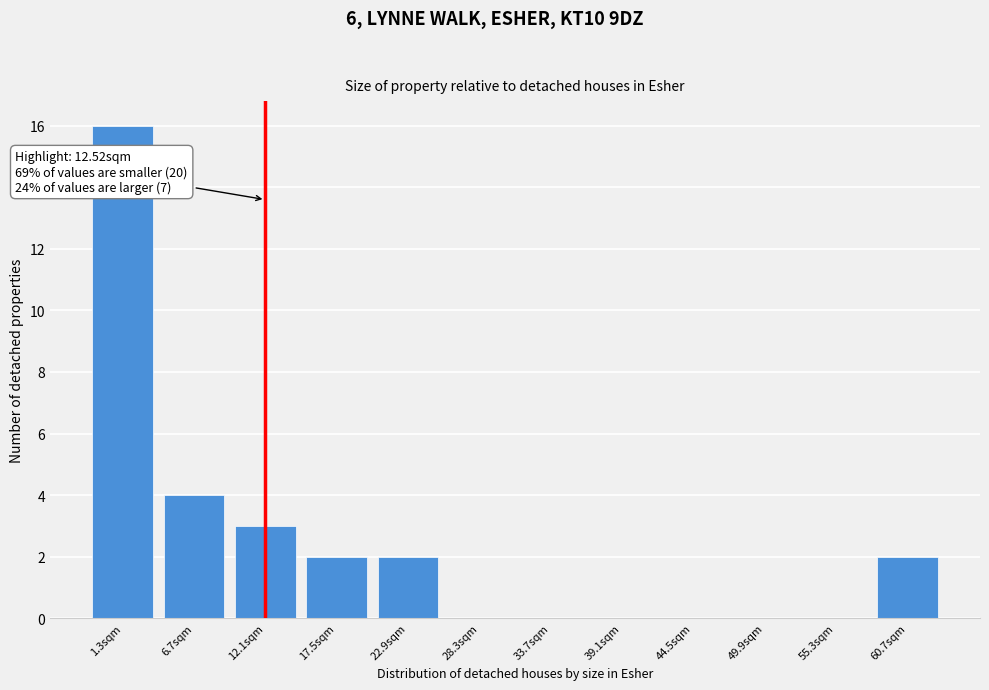

Reading left to right, what are all the values shown in this chart?

1.3sqm=16	6.7sqm=4	12.1sqm=3	17.5sqm=2	22.9sqm=2	28.3sqm=0	33.7sqm=0	39.1sqm=0	44.5sqm=0	49.9sqm=0	55.3sqm=0	60.7sqm=2